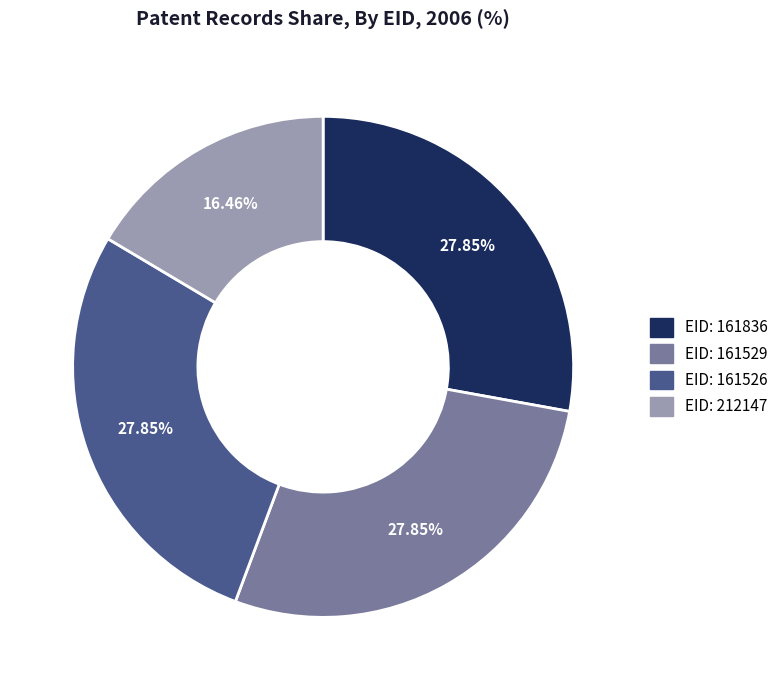

Does any single category account for the majority?

No